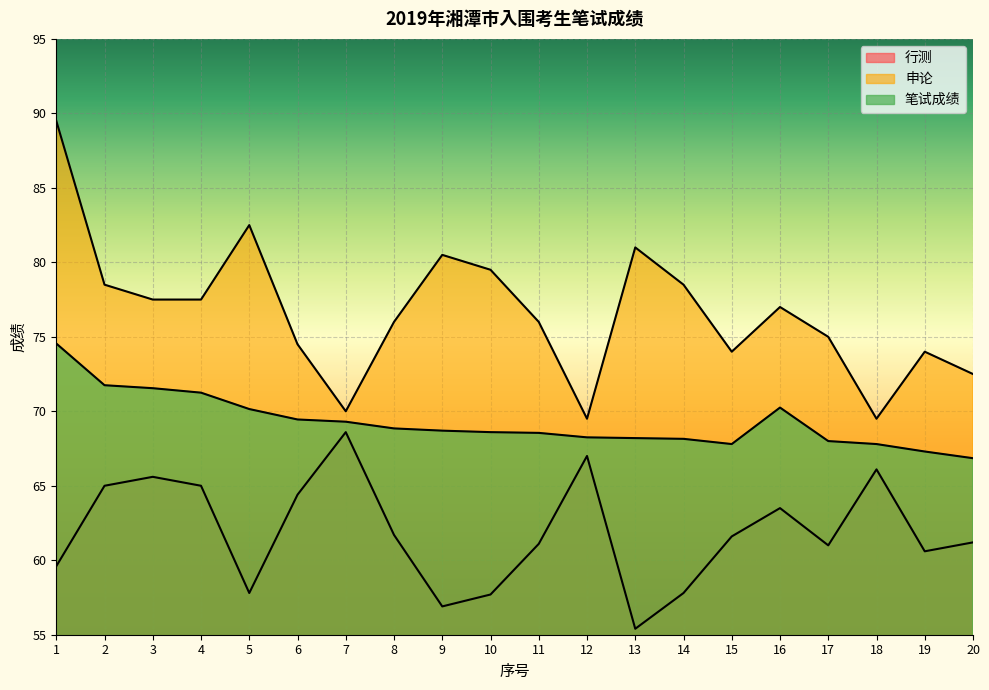

What is the sum of all 笔试成绩 values?

1385.3